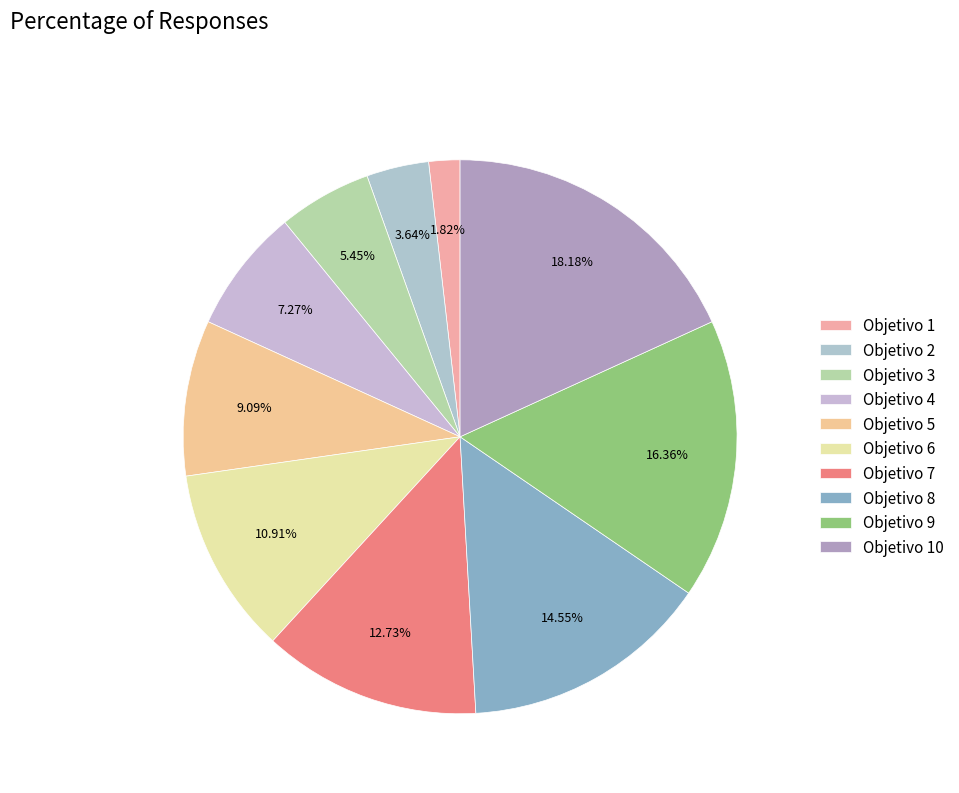

To the nearest percent, what is the difference between the largest and smallest slice percentages?

16%